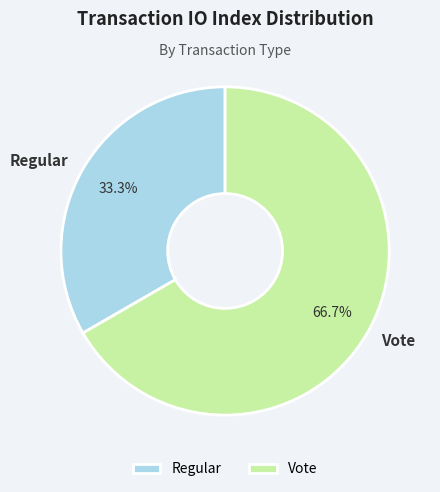

Approximately how many times larger is the value at Vote compared to Regular?

2.0